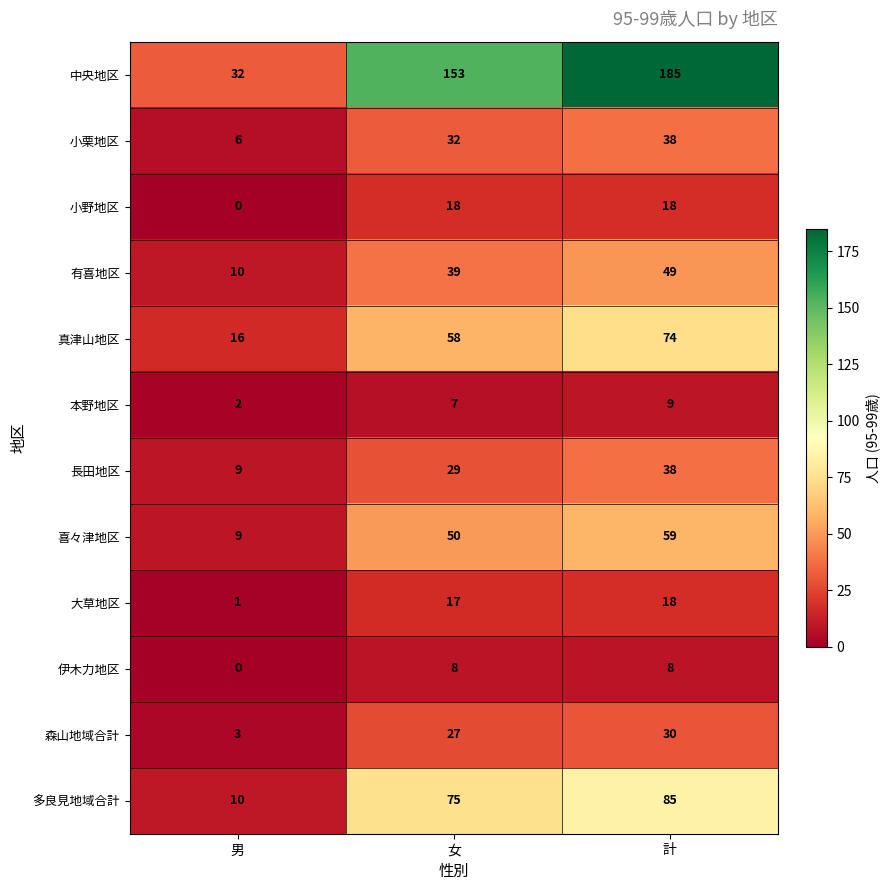

What is the lowest value of the 多良見地域合計 series?

10